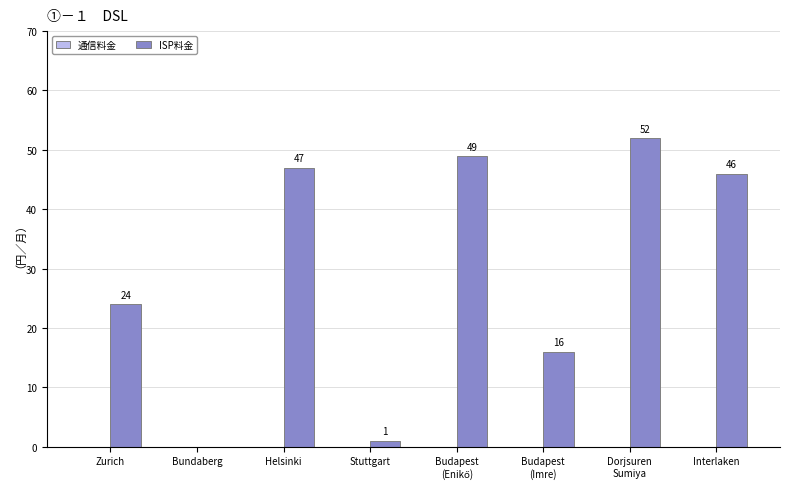

Which has a higher value, Bundaberg or Interlaken?

Interlaken